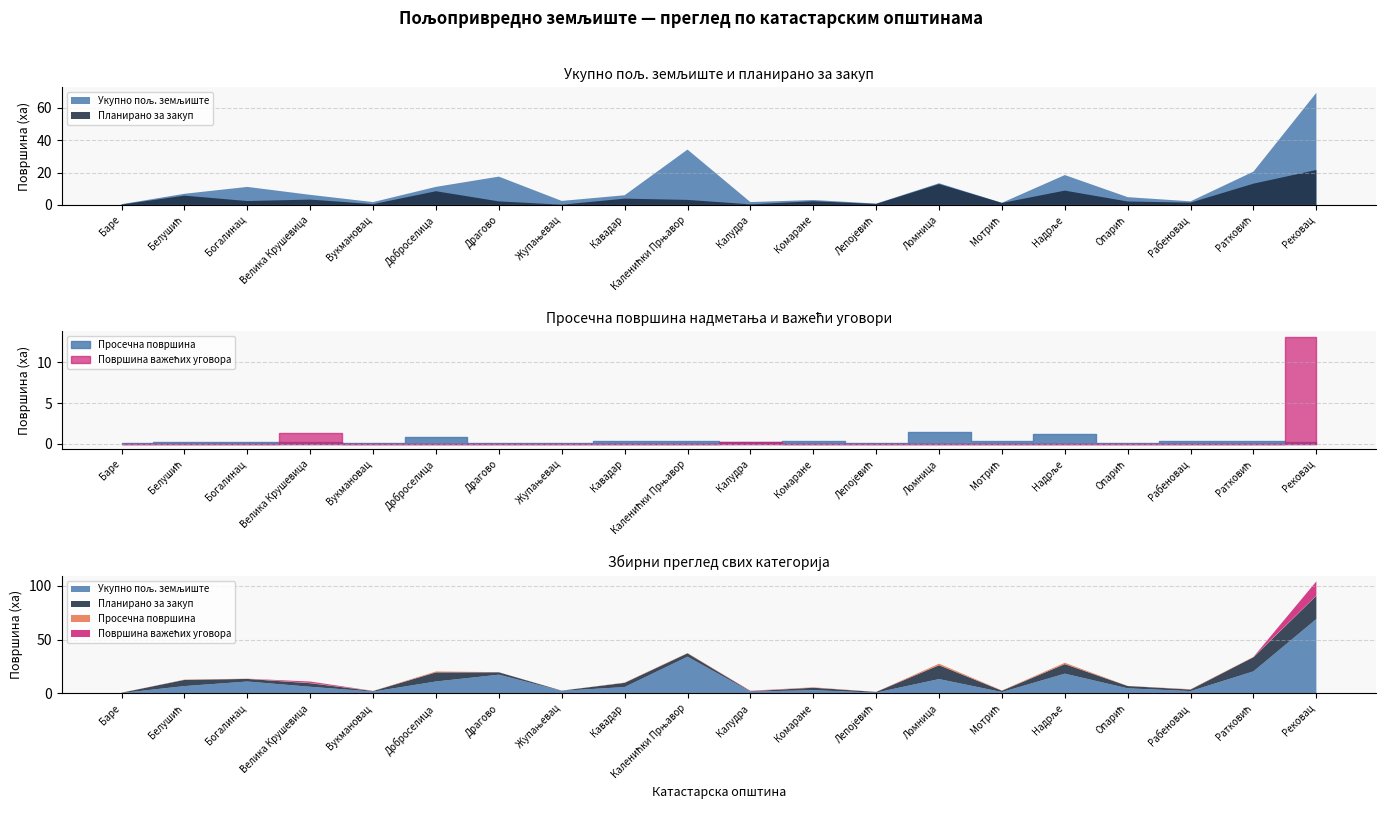

Reading left to right, transcribe all the data shown in this chart.

Укупно пољ. земљиште: 0.5	6.9	11.1	6.2	1.8	11.2	17.5	2.5	6.0	34.1	1.8	3.1	0.8	13.4	1.3	18.4	4.8	2.2	20.6	69.2
Планирано за закуп: 0.2	5.7	2.4	3.3	0.5	8.5	2.2	0.1	3.9	3.1	0.4	2.3	0.6	12.9	1.2	8.8	2.1	1.4	13.1	21.6
Просечна површина: 0.1	0.3	0.2	0.3	0.2	0.8	0.1	0.0	0.3	0.3	0.2	0.4	0.1	1.4	0.3	1.3	0.1	0.4	0.4	0.3
Површина важећих уговора: 0.0	0.0	0.0	1.3	0.0	0.0	0.0	0.0	0.0	0.0	0.3	0.0	0.0	0.0	0.0	0.0	0.0	0.0	0.0	13.1